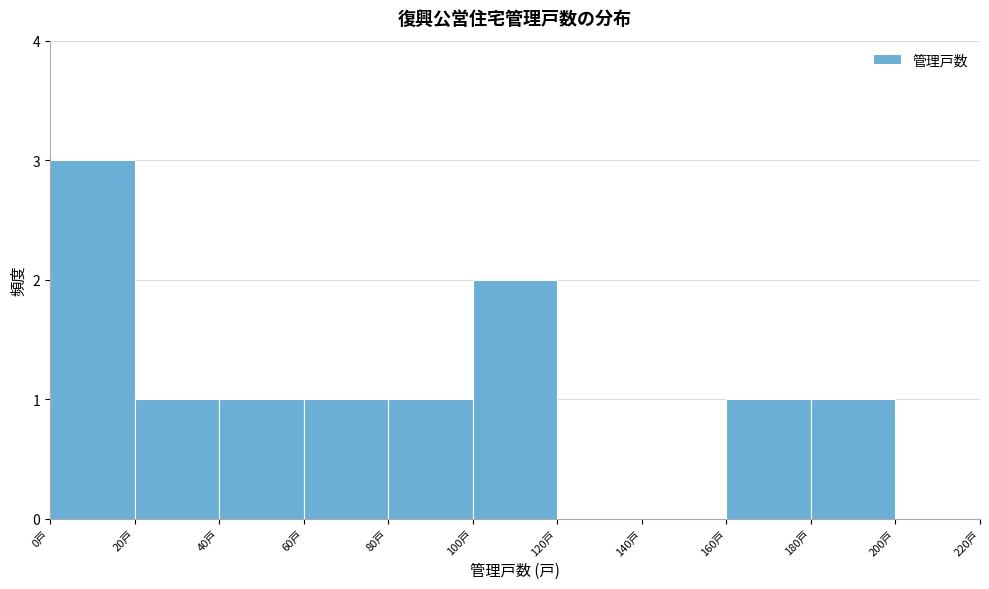

Reading left to right, list every bar in this chart as the range it spans on the x-axis followed by its height. The values are not printed on the chart, so give them approximately, as read against the axis.

0 to 20: 3
20 to 40: 1
40 to 60: 1
60 to 80: 1
80 to 100: 1
100 to 120: 2
120 to 140: 0
140 to 160: 0
160 to 180: 1
180 to 200: 1
200 to 220: 0